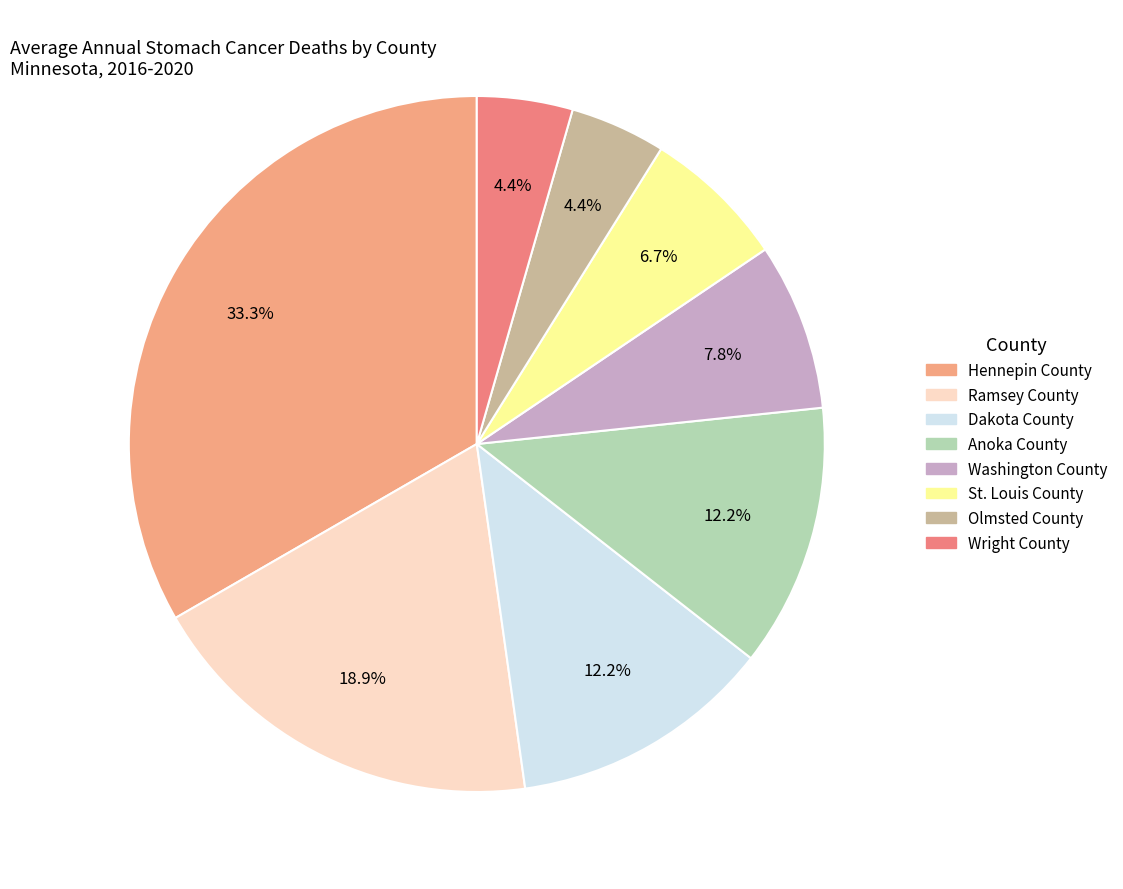

Which has a higher value, Hennepin County or Dakota County?

Hennepin County